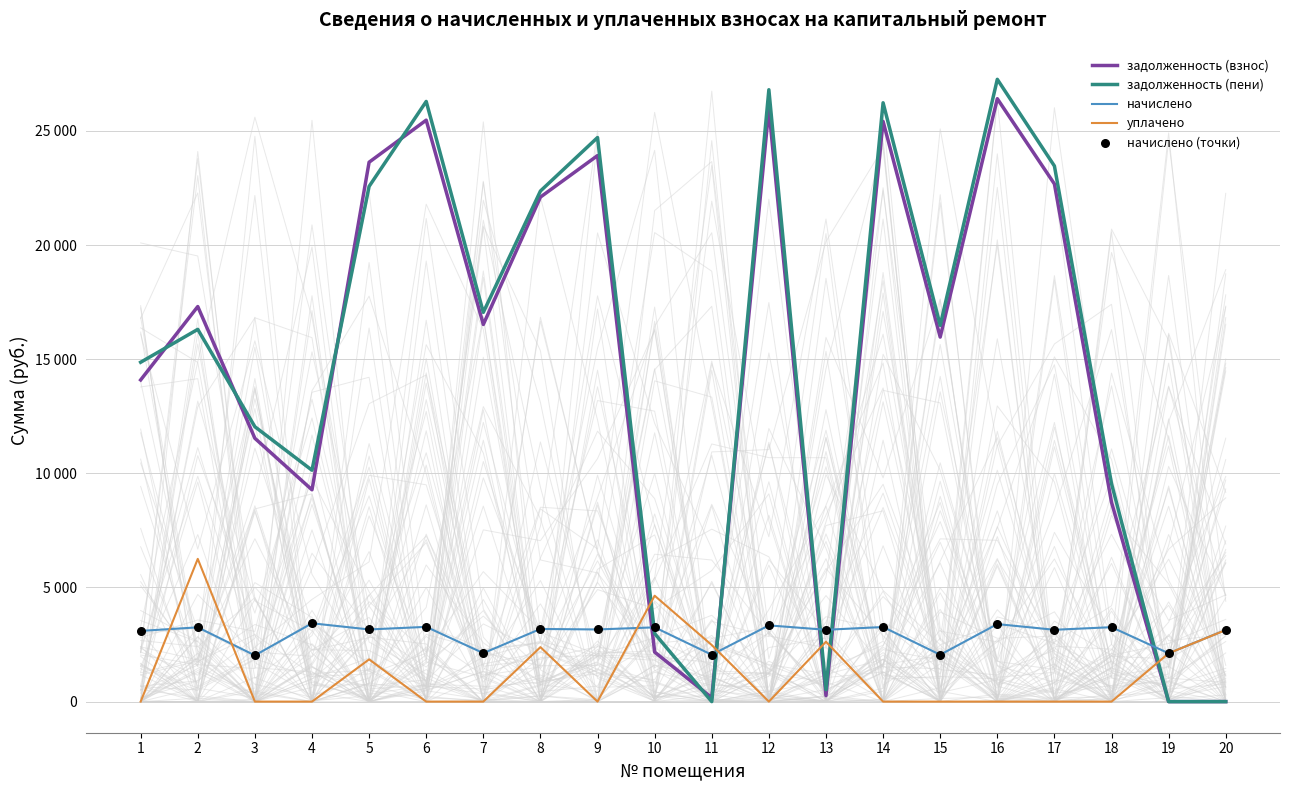

Which series has the largest total across all categories?

задолженность (пени)